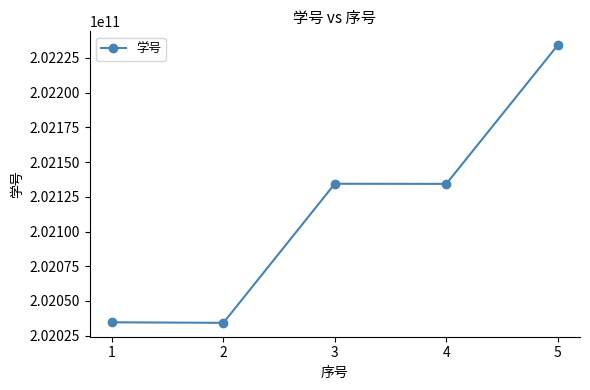

What value does the data have at 2?

202034210229